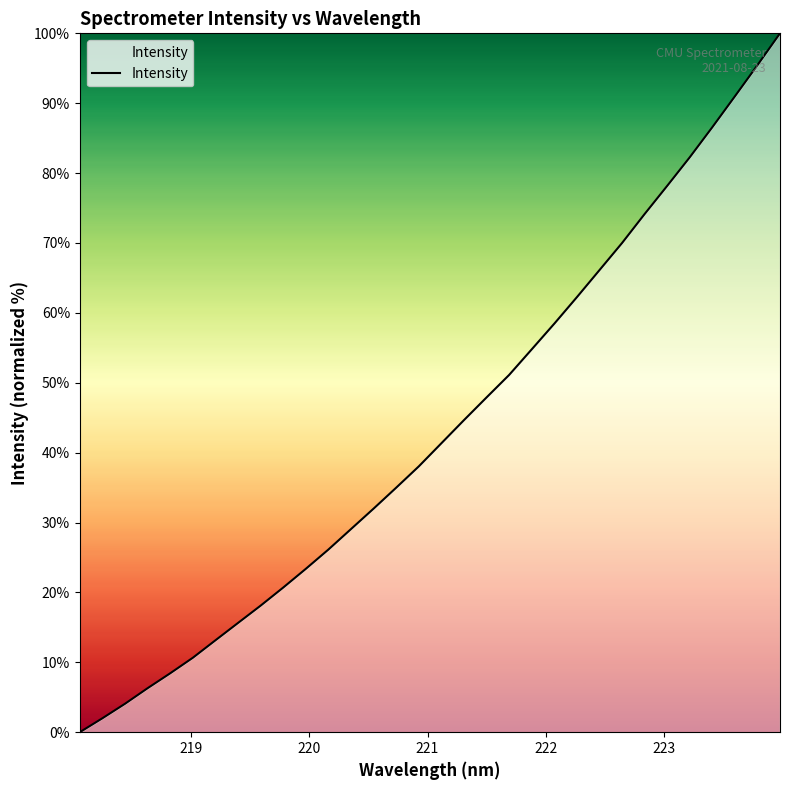

What is the greatest value displayed?

100.0